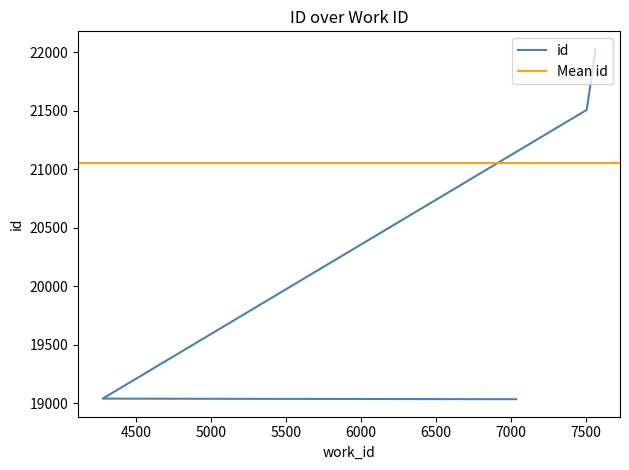

Between 7507 and 7565, which is larger?

7565